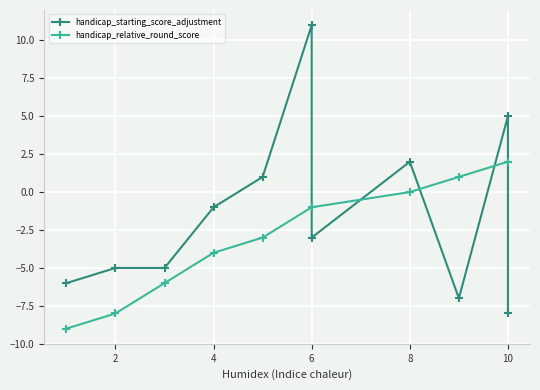

The value of handicap_relative_round_score at 8 is 0. True or false?

True